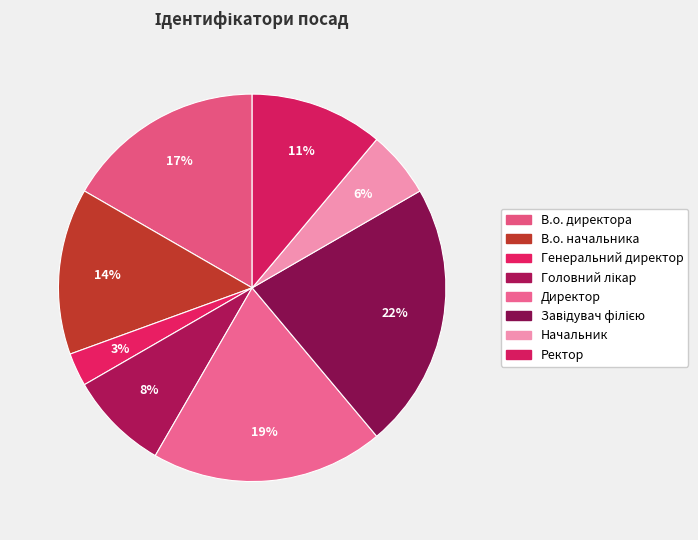

Which slice is the largest?

Завідувач філією